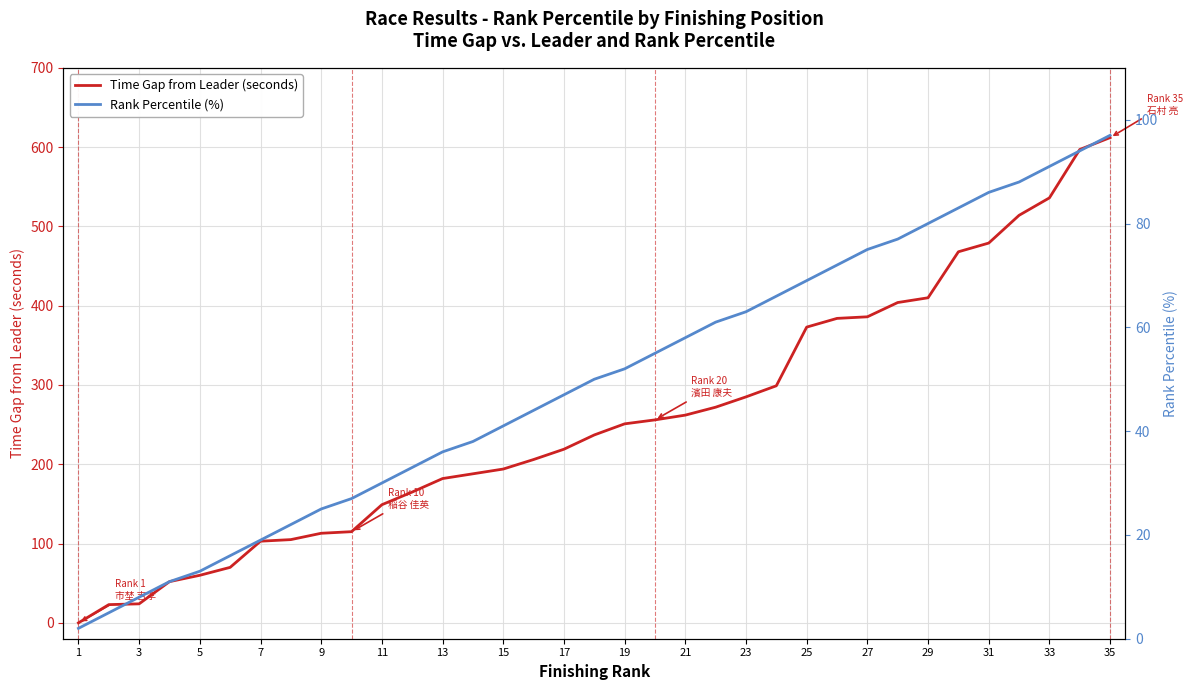

Is it true that Time Gap from Leader (seconds) equals 542 at 29?

False